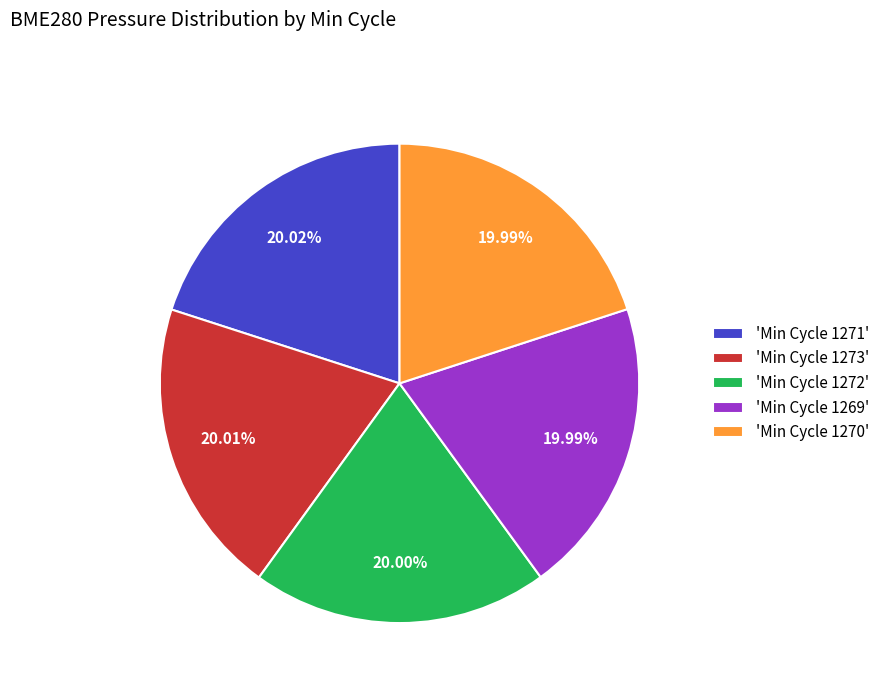

Does 'Min Cycle 1272' represent more than half of the total?

No